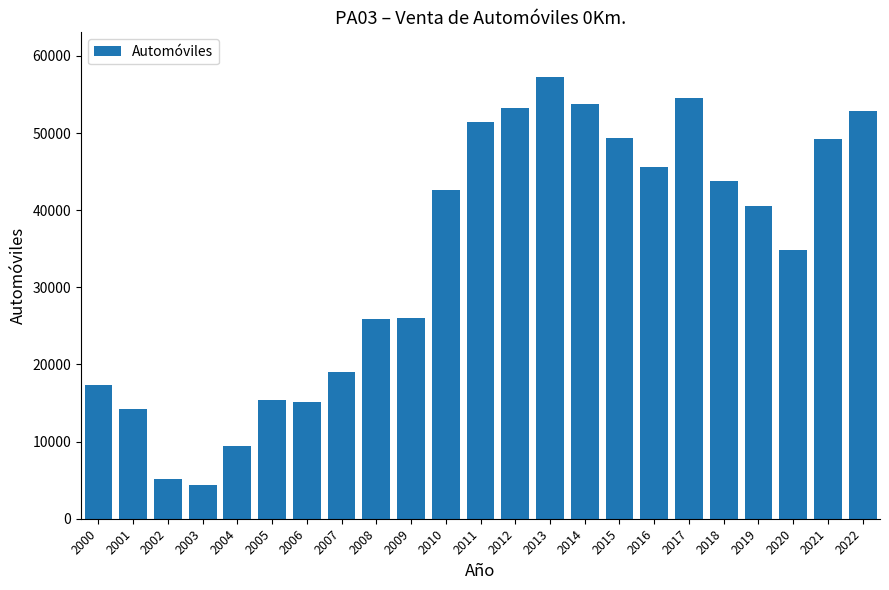

What is the minimum value shown in the chart?

4362